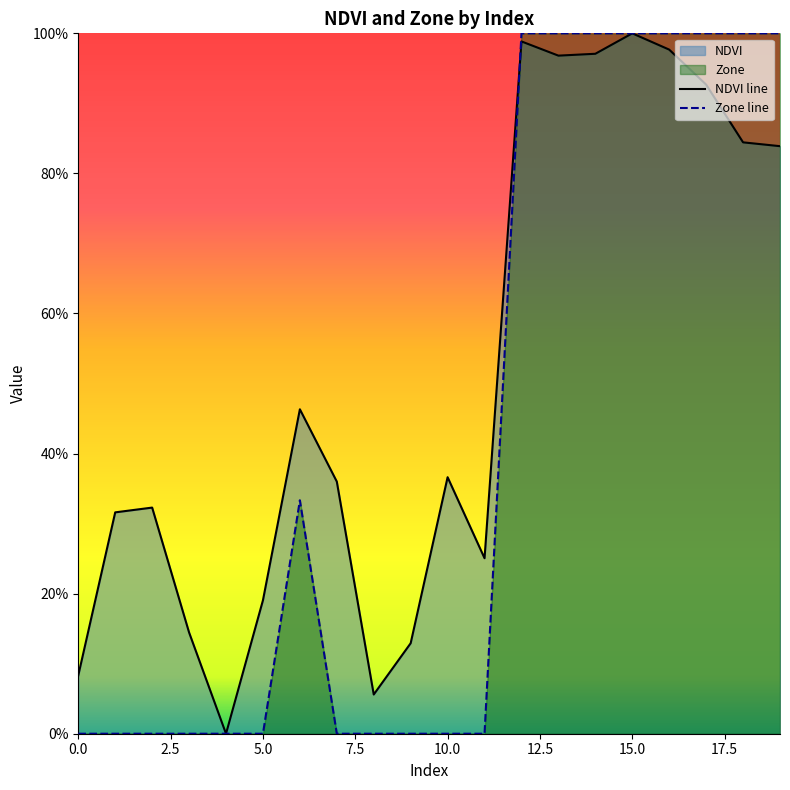

Reading left to right, list all the values displayed in this chart.

NDVI line: 0.1	0.3	0.3	0.1	0.0	0.2	0.5	0.4	0.1	0.1	0.4	0.3	1.0	1.0	1.0	1.0	1.0	0.9	0.8	0.8
Zone line: 0.0	0.0	0.0	0.0	0.0	0.0	0.3	0.0	0.0	0.0	0.0	0.0	1.0	1.0	1.0	1.0	1.0	1.0	1.0	1.0